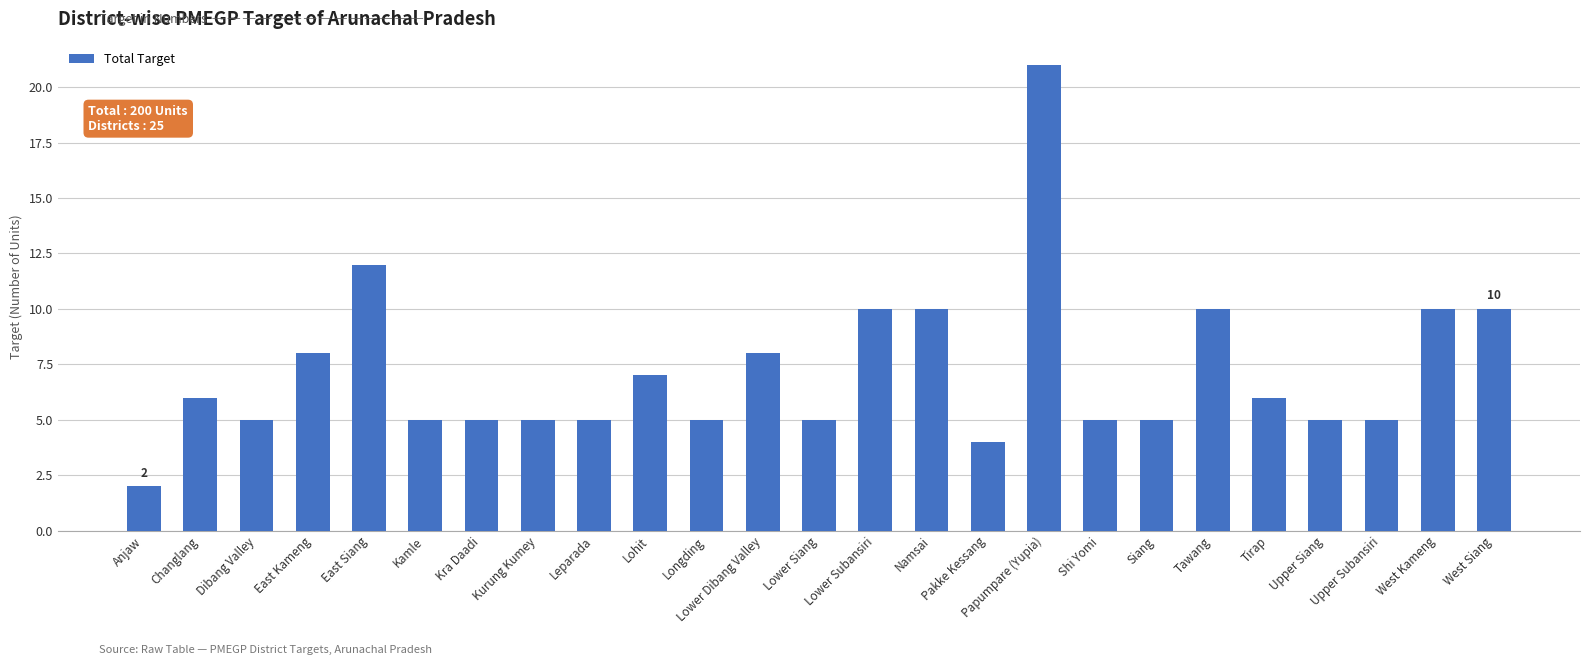

What is the average value?

7